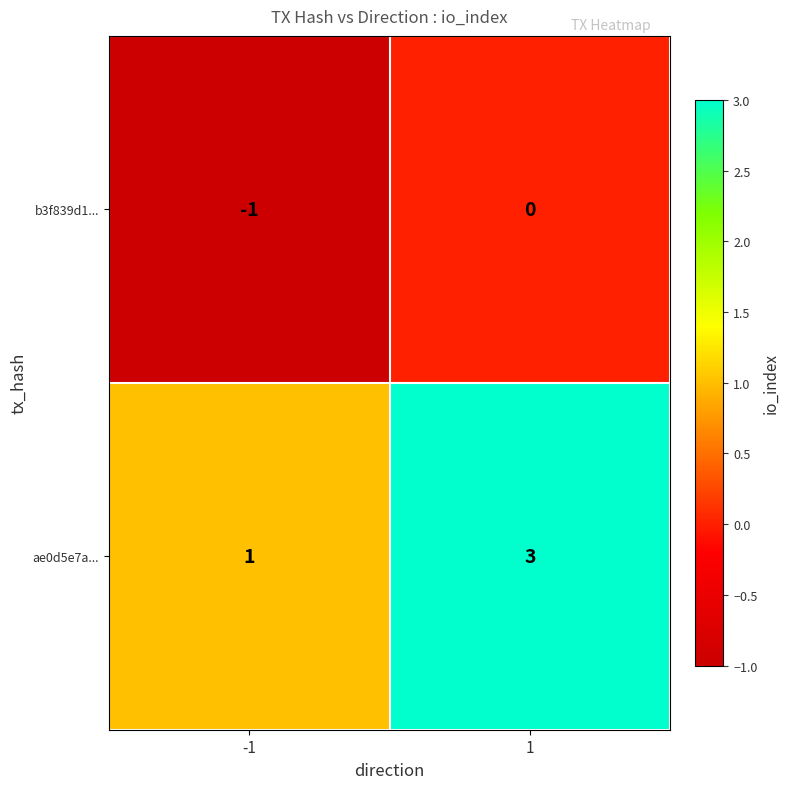

Reading left to right, extract all data points from this chart.

b3f839d1...: -1	0
ae0d5e7a...: 1	3